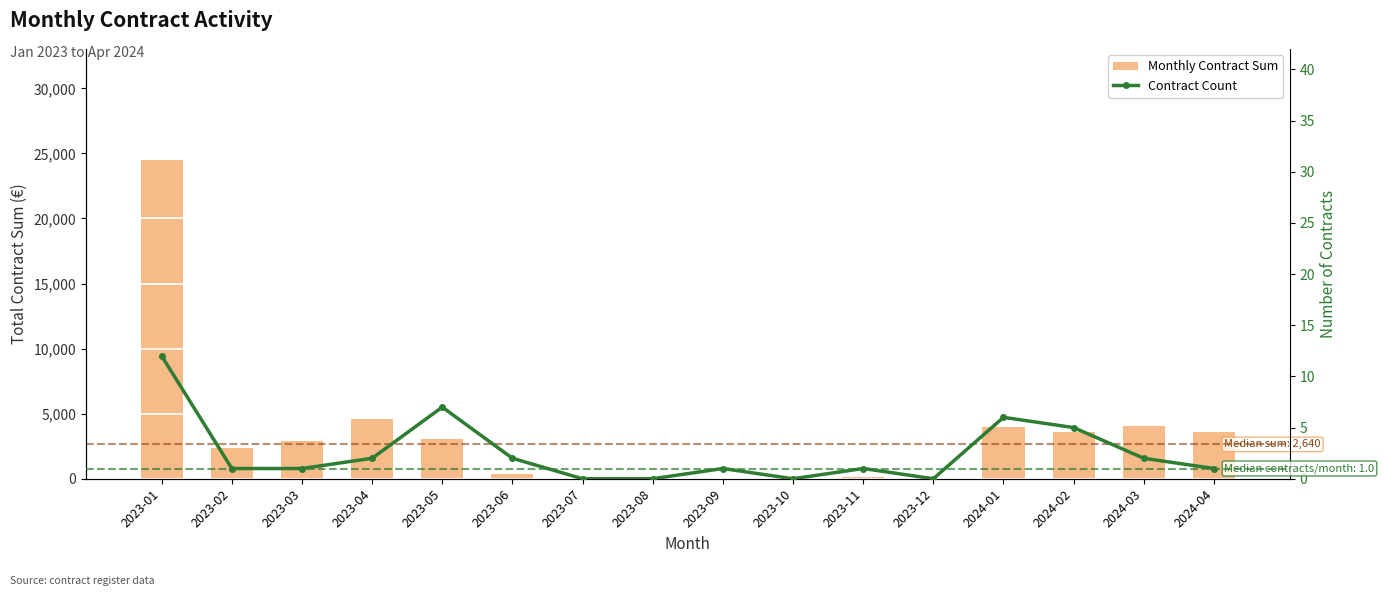

Which category has the highest value in the Monthly Contract Sum series?

2023-01